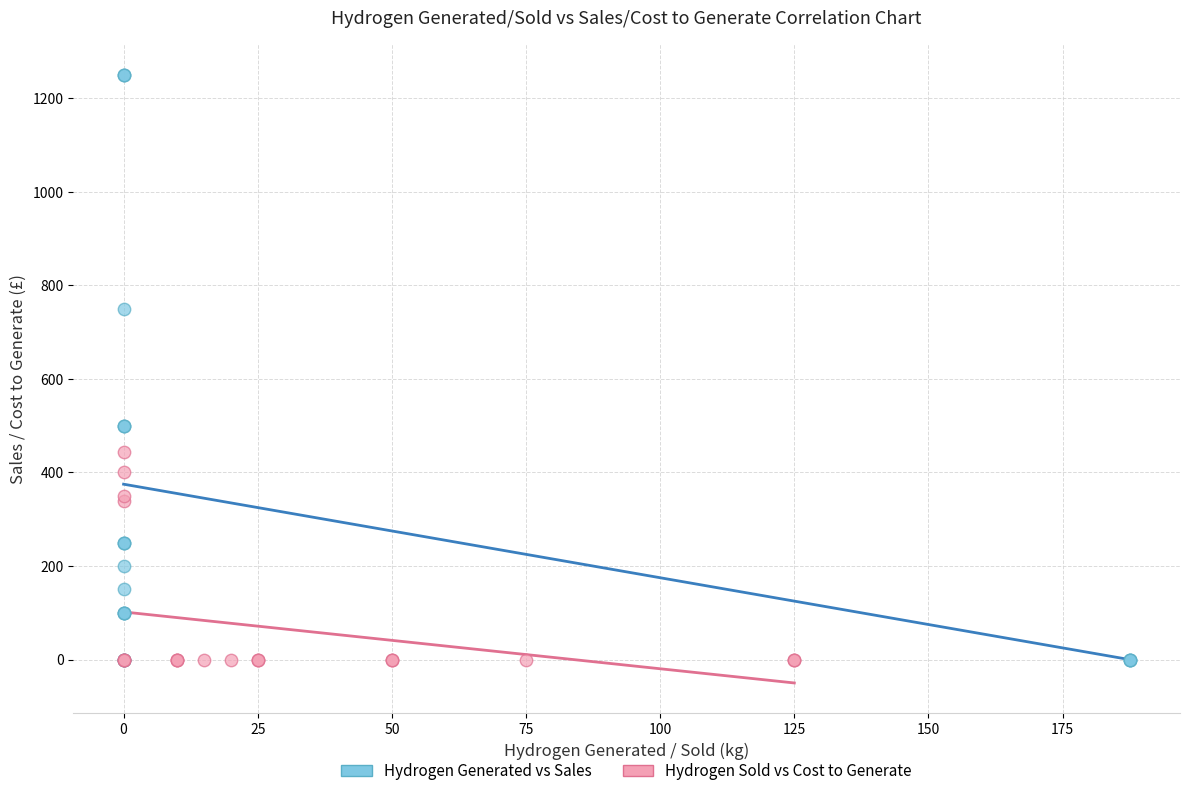

Which series has the widest spread of Y values?

Hydrogen Generated vs Sales